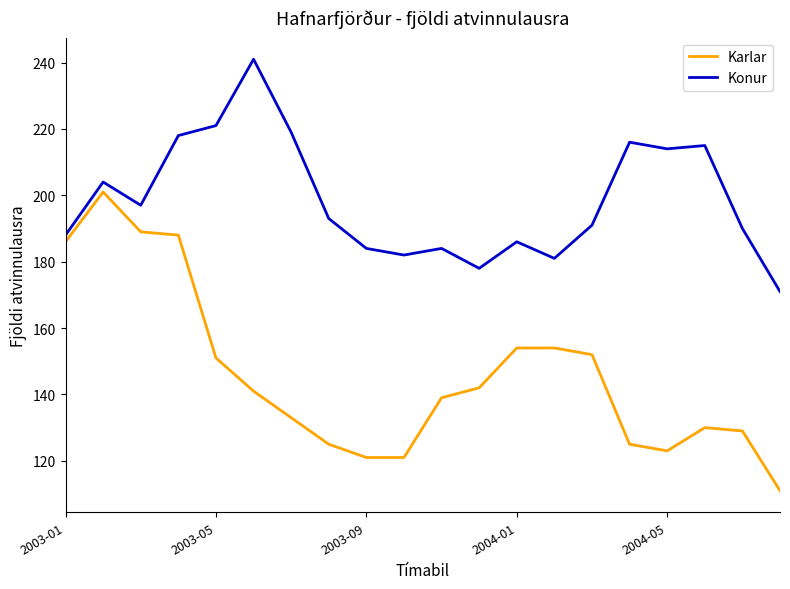

What is the maximum value shown in the chart?

241